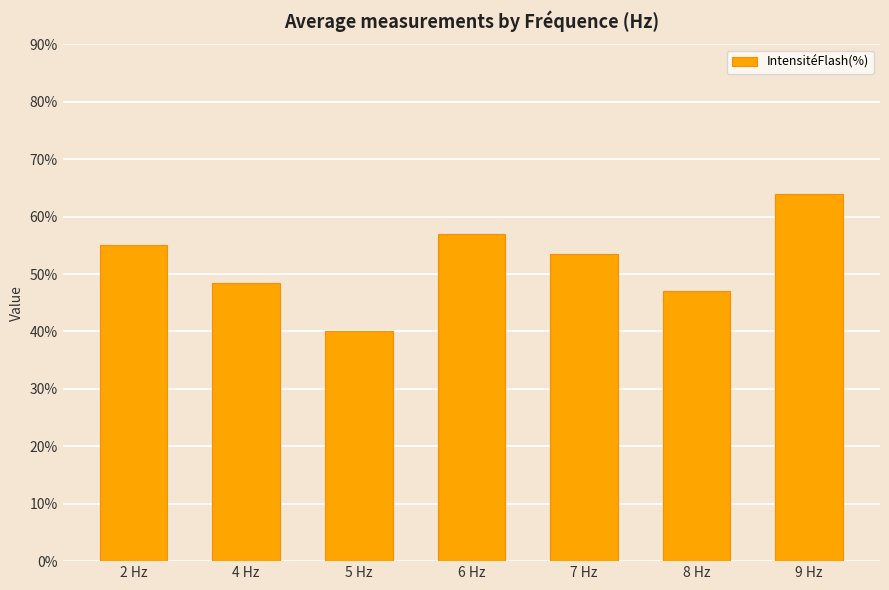

What is the change in value from 6 Hz to 7 Hz?

-3.5